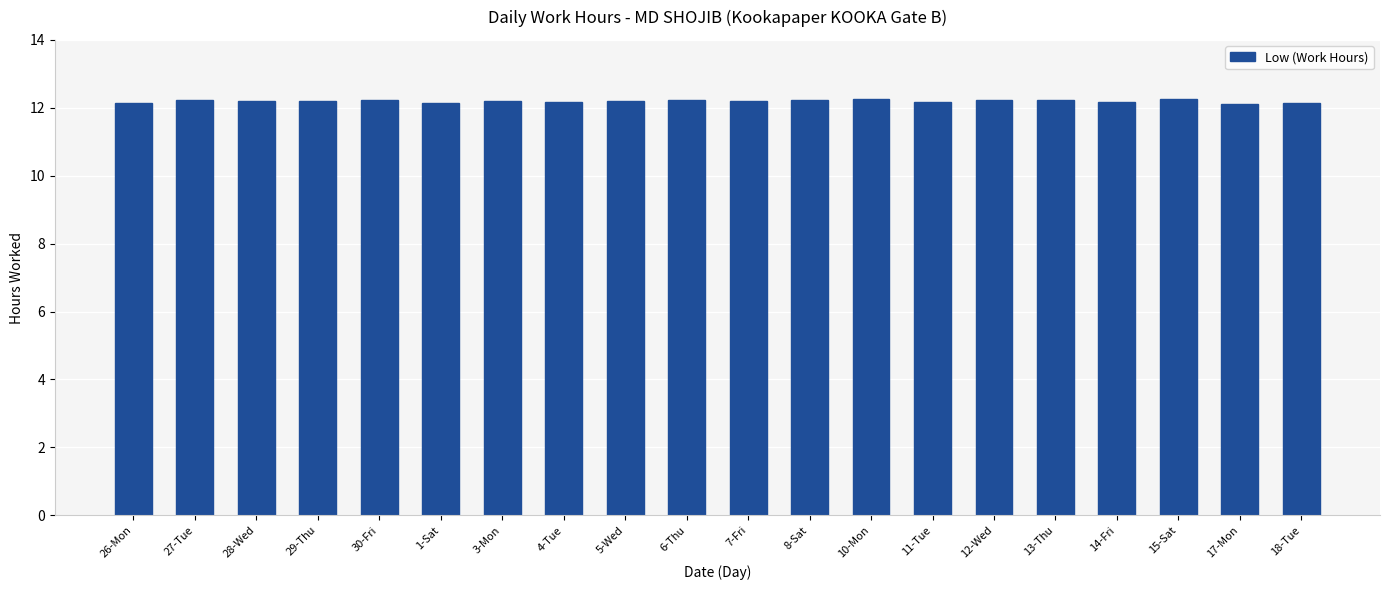

True or false: the data shows 19.2 at 3-Mon.

False